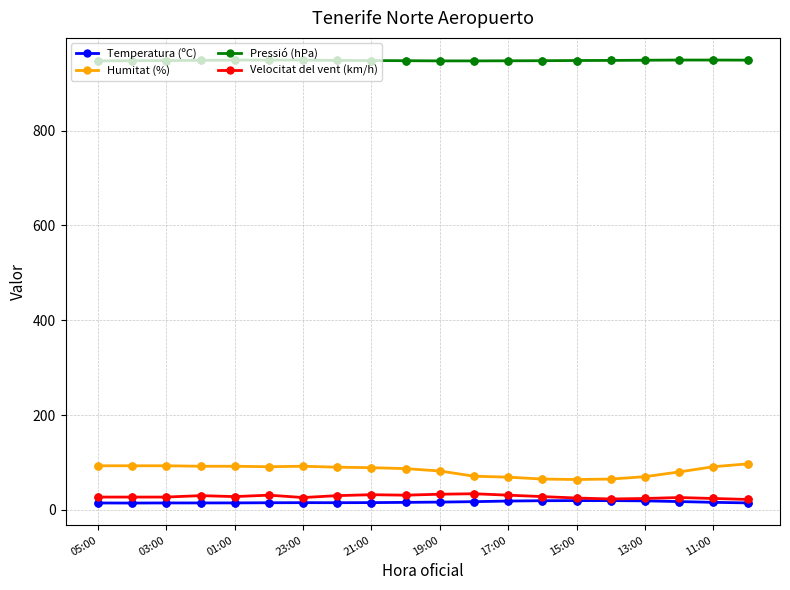

Which series has the widest spread of values?

Humitat (%)